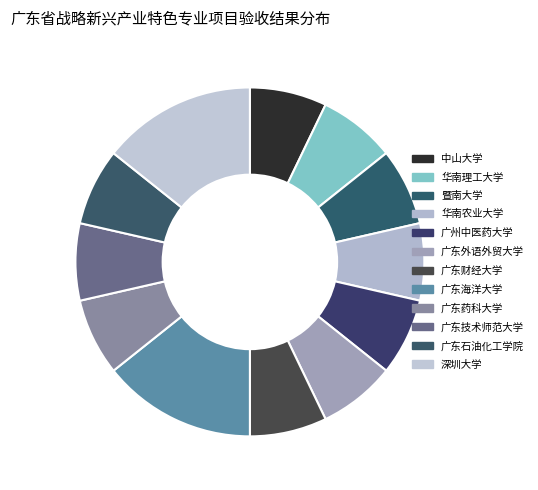

Does 广东财经大学 represent more than half of the total?

No